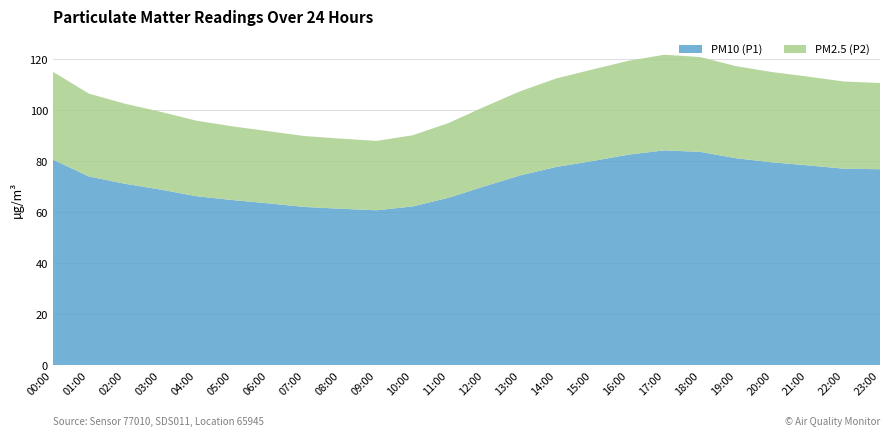

Reading left to right, extract all data points from this chart.

P1: 82.1	74.7	71.2	68.9	66.3	64.8	63.5	62.1	61.4	60.8	62.3	65.7	70.2	74.5	77.8	80.1	82.6	84.3	83.7	81.2	79.6	78.4	77.1	76.9
P2: 35.8	33.1	31.4	30.5	29.6	28.9	28.3	27.8	27.5	27.2	27.9	29.3	31.2	33.0	34.7	35.9	36.8	37.5	37.2	36.1	35.4	34.8	34.2	33.8